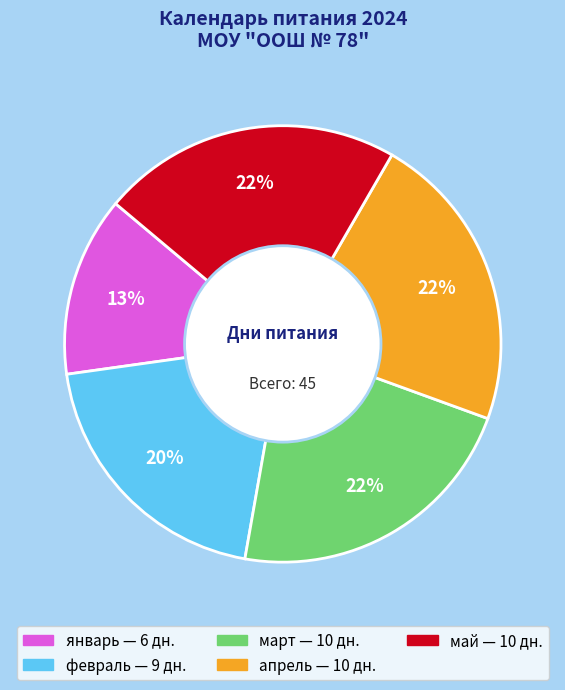

Is there a majority slice in this chart?

No